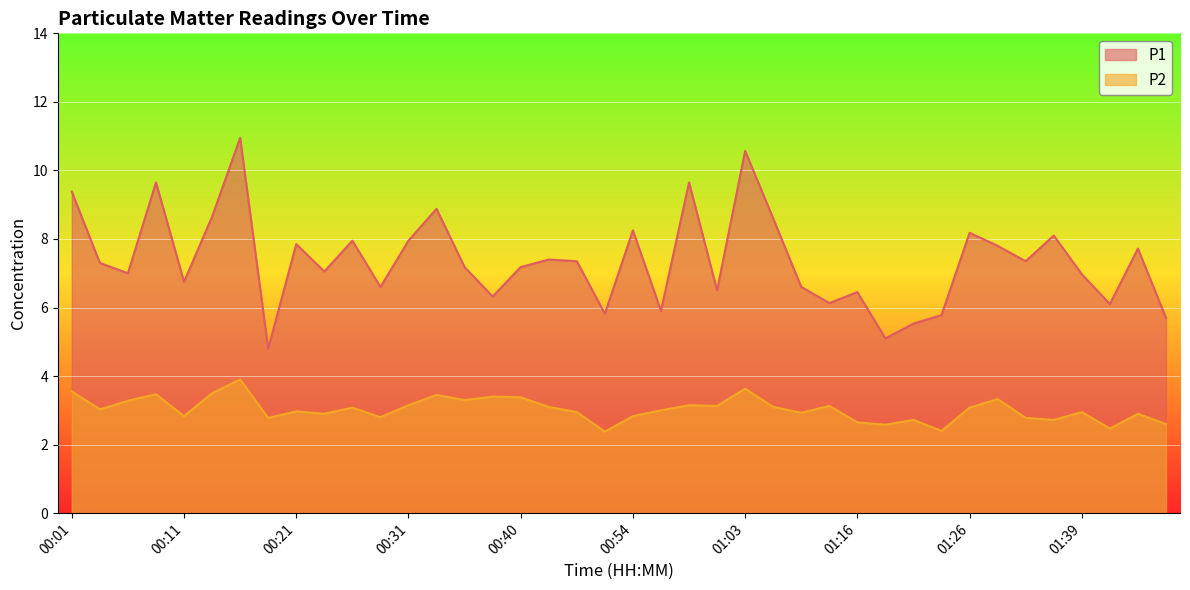

True or false: P2 and P1 cross at least once.

False